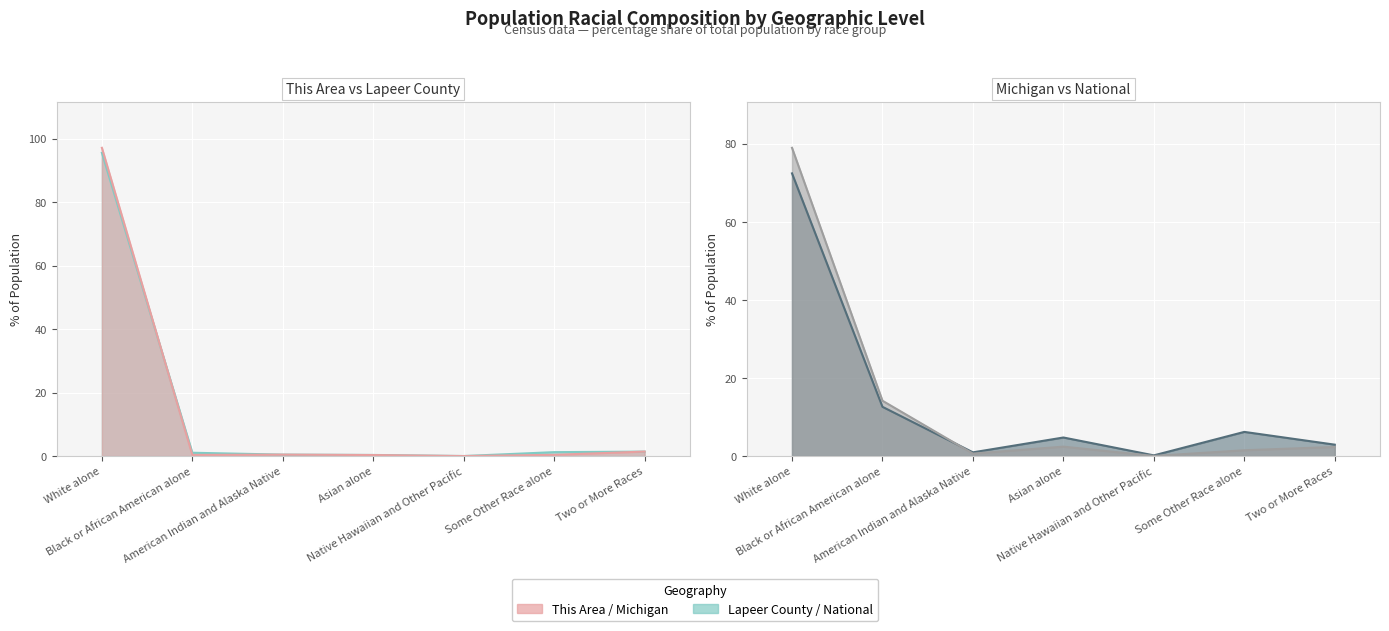

True or false: Michigan has more than 2 interior local peaks.

False